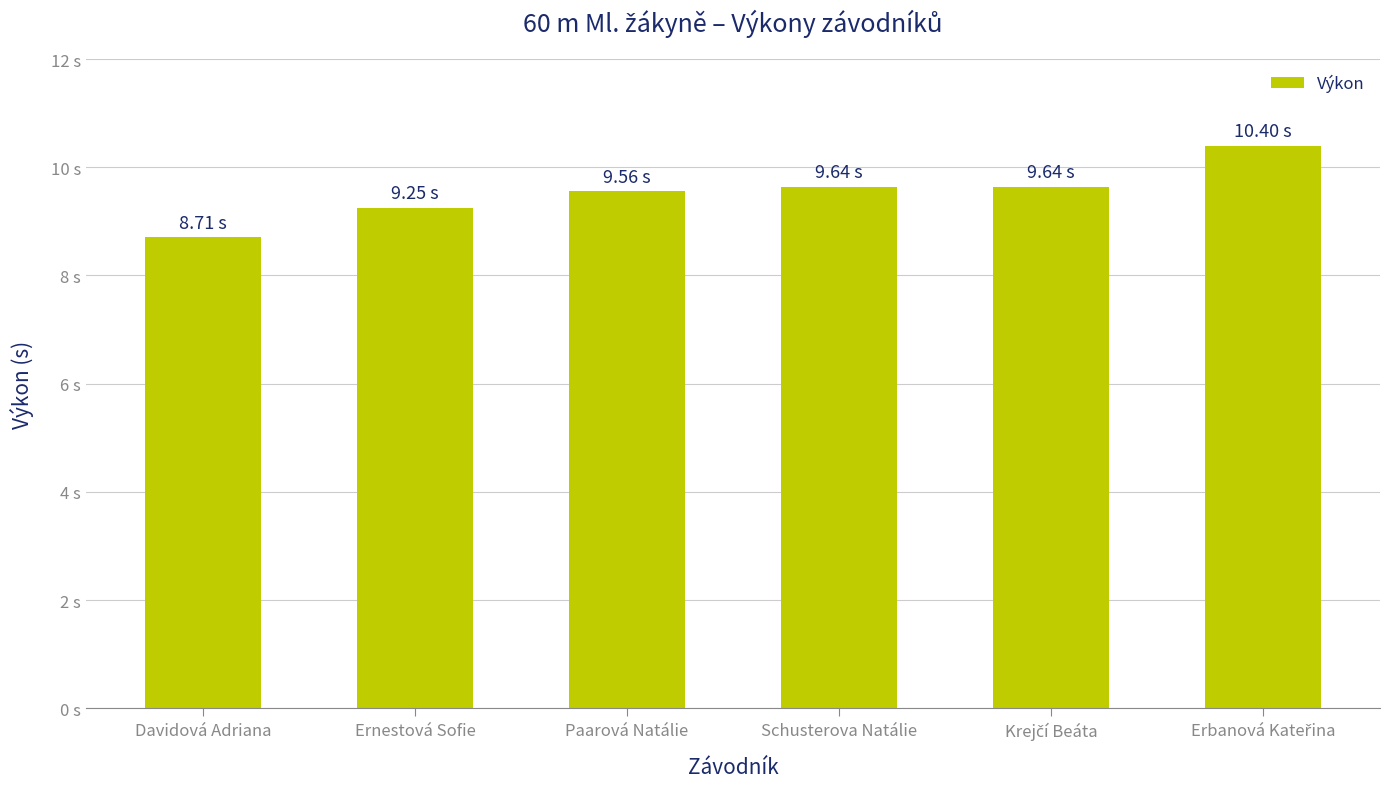

Where is the data nearest to the value 9?

Ernestová Sofie